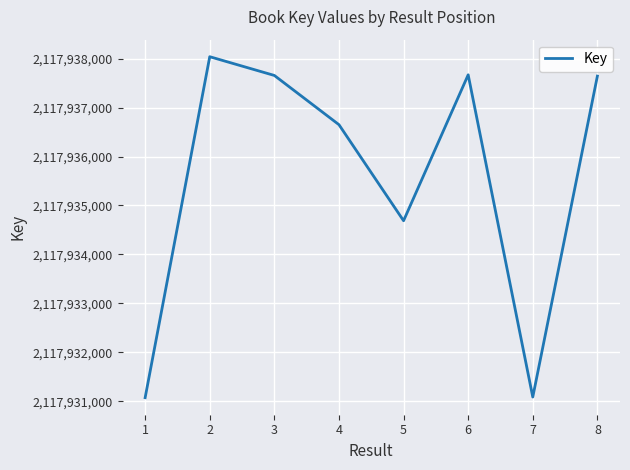

Which has a higher value, 4 or 5?

4